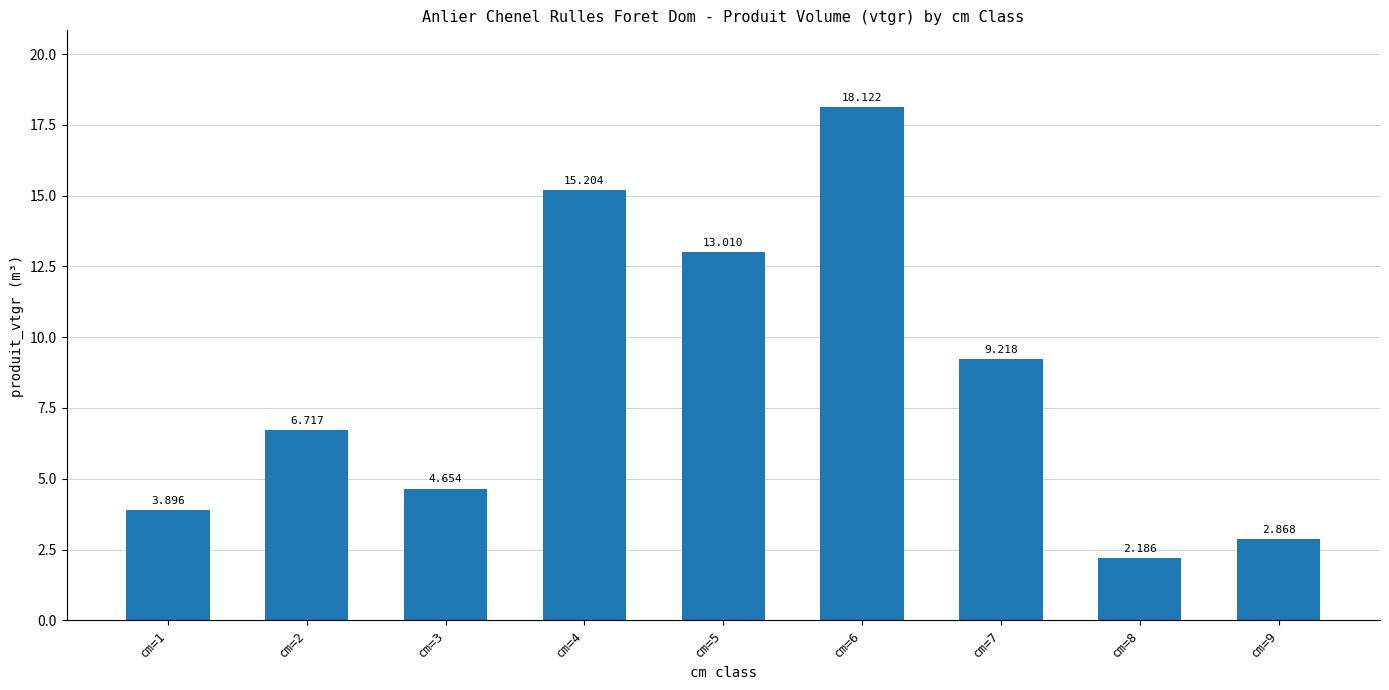

What is the ratio of the value at cm=2 to the value at cm=7?

0.7